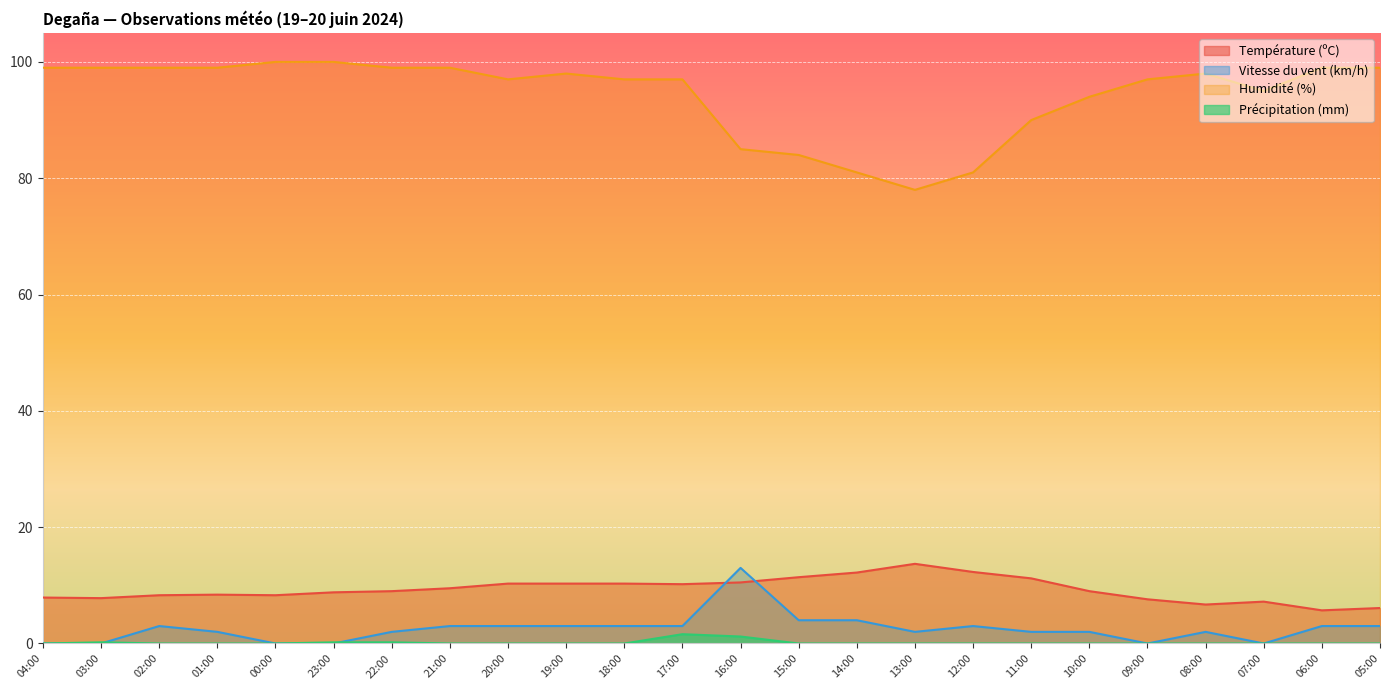

Reading left to right, extract all data points from this chart.

Température (ºC): 7.9	7.8	8.3	8.4	8.3	8.8	9.0	9.5	10.3	10.3	10.3	10.2	10.5	11.4	12.2	13.7	12.3	11.2	9.0	7.6	6.7	7.2	5.7	6.1
Vitesse du vent (km/h): 0.0	0.0	3.0	2.0	0.0	0.0	2.0	3.0	3.0	3.0	3.0	3.0	13.0	4.0	4.0	2.0	3.0	2.0	2.0	0.0	2.0	0.0	3.0	3.0
Humidité (%): 99.0	99.0	99.0	99.0	100.0	100.0	99.0	99.0	97.0	98.0	97.0	97.0	85.0	84.0	81.0	78.0	81.0	90.0	94.0	97.0	98.0	95.0	99.0	99.0
Précipitation (mm): 0.0	0.2	0.0	0.0	0.0	0.2	0.2	0.0	0.0	0.0	0.0	1.6	1.2	0.0	0.0	0.0	0.0	0.0	0.0	0.0	0.0	0.0	0.0	0.0